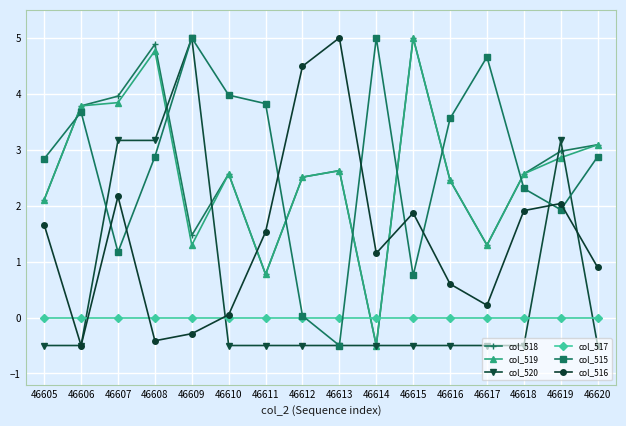

At which category does col_519 reach its first local valley?

46609